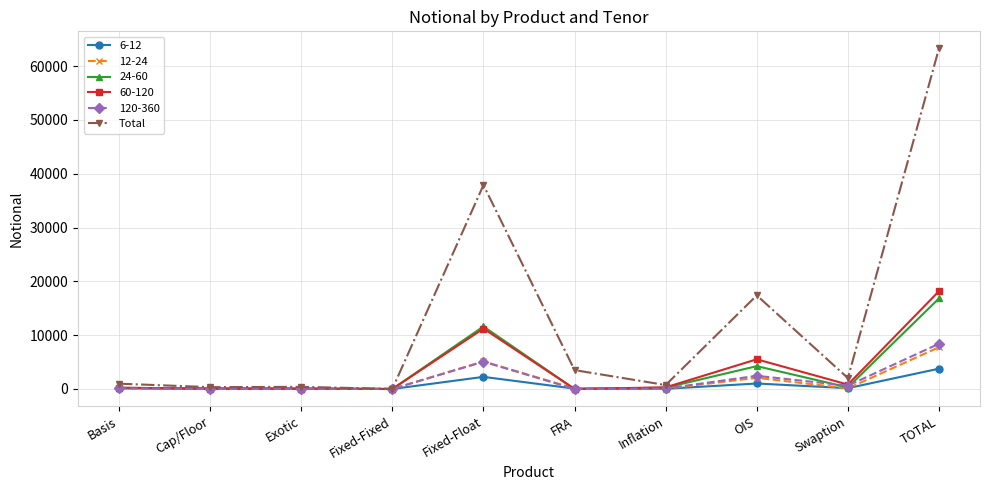

Does the chart have visible grid lines?

Yes